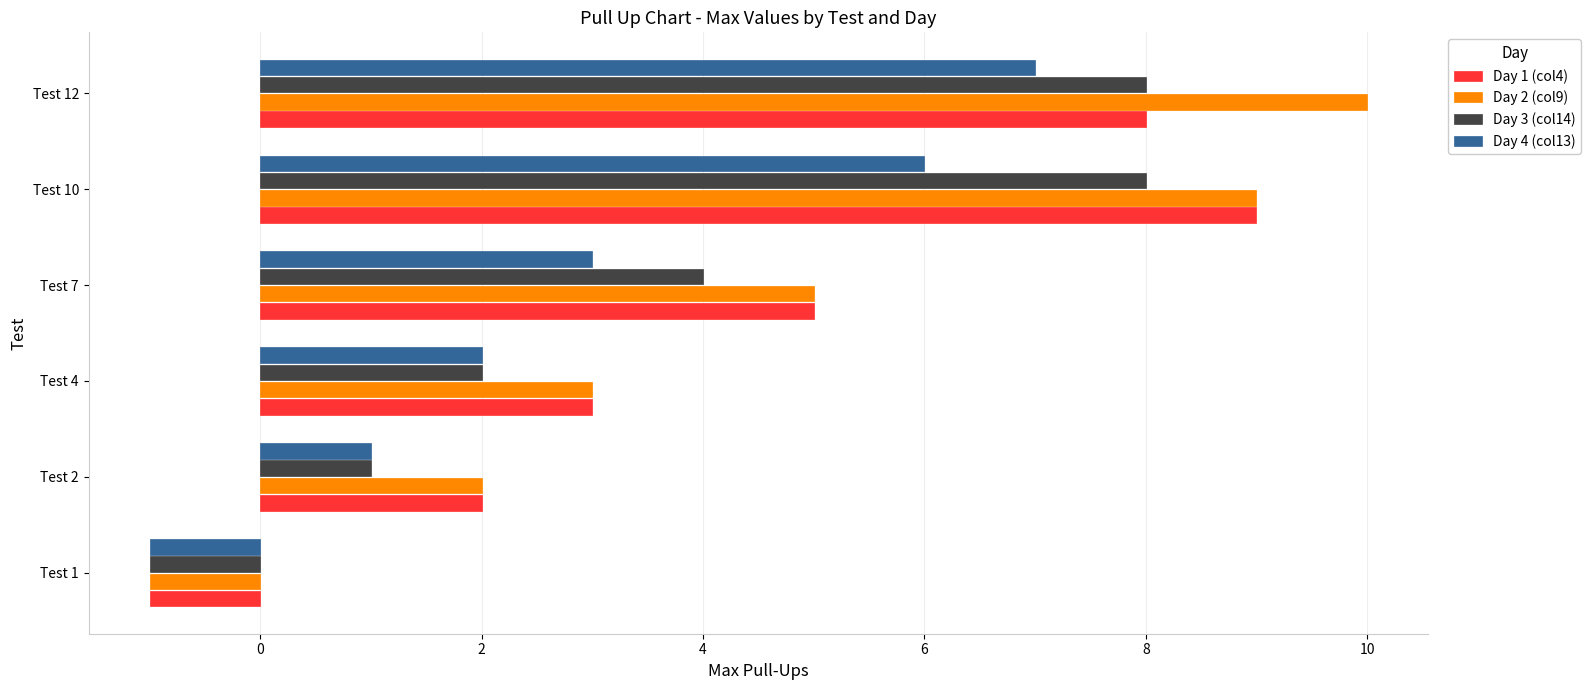

Which series has the widest spread of values?

Day 2 (col9)